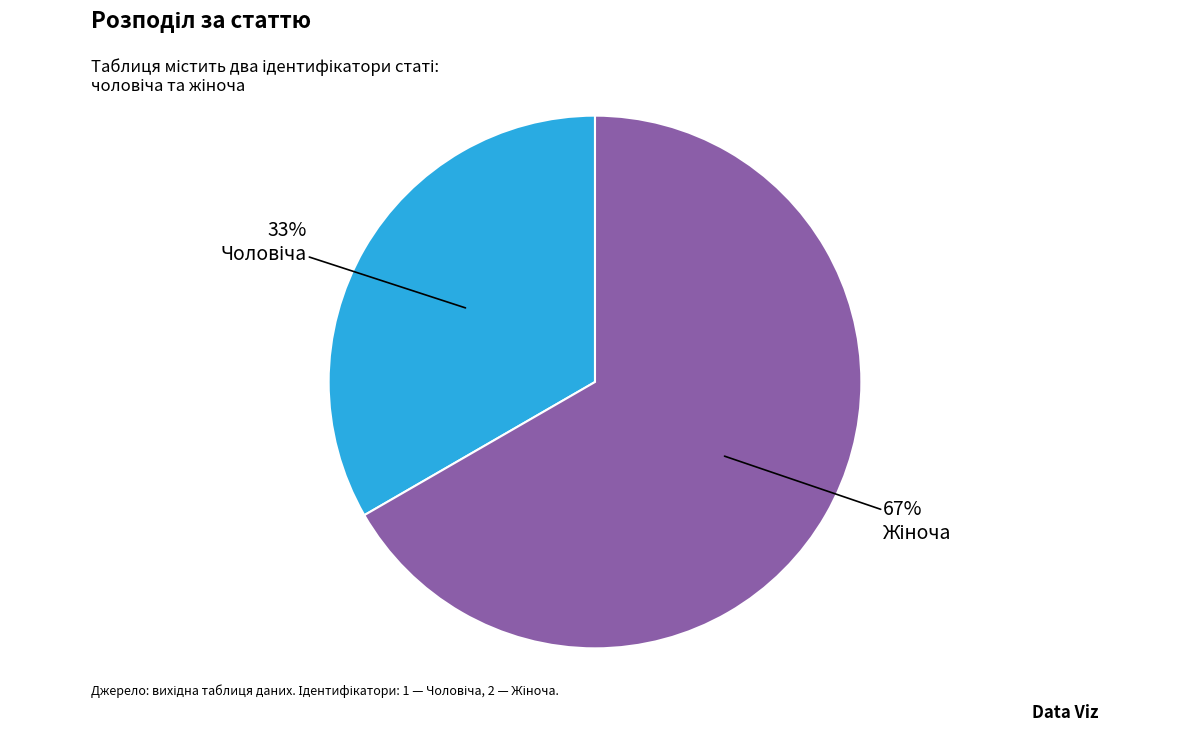

How many segments does this pie chart have?

2